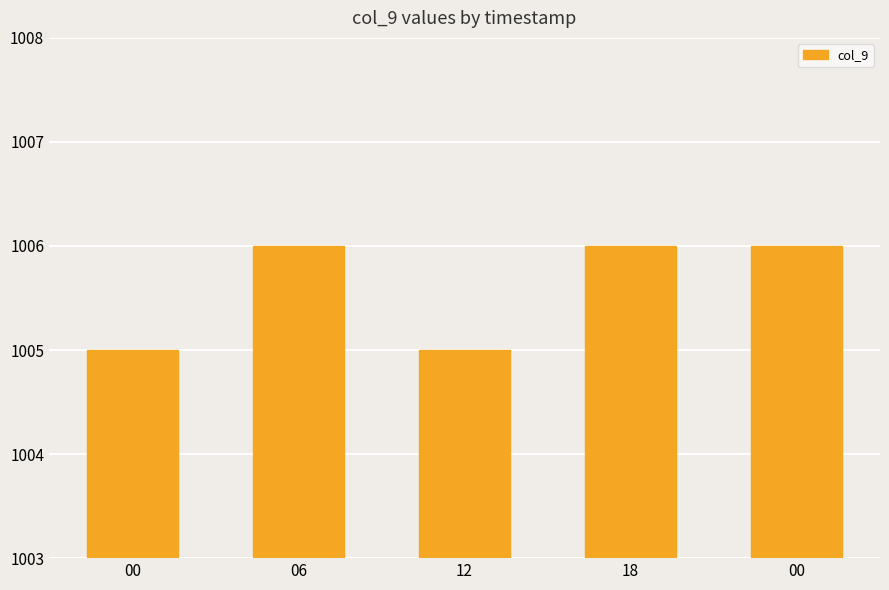

What is the value of the 3rd bar from the left?

1005